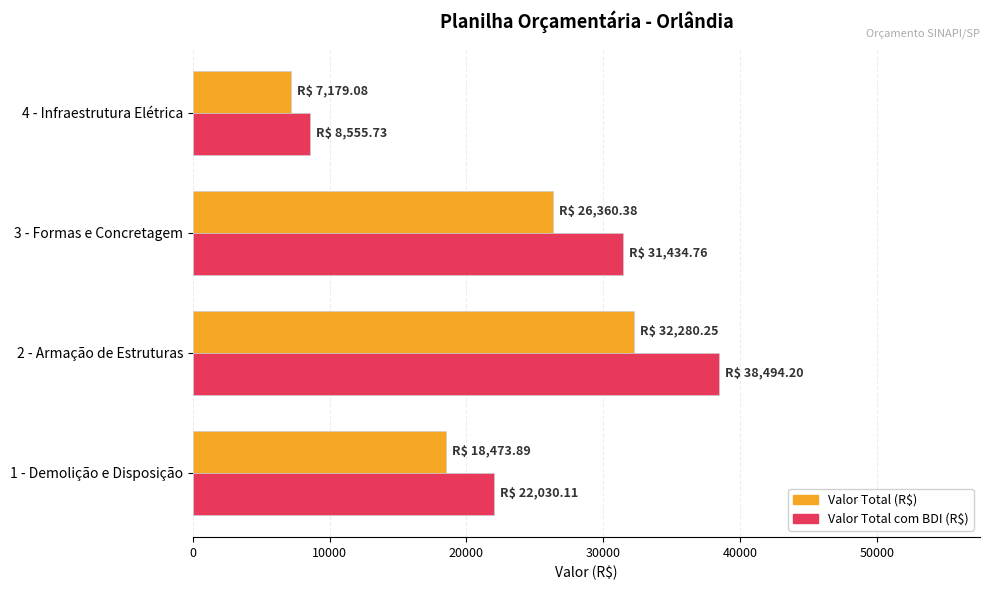

What is the sum of all Valor Total (R$) values?

84293.6